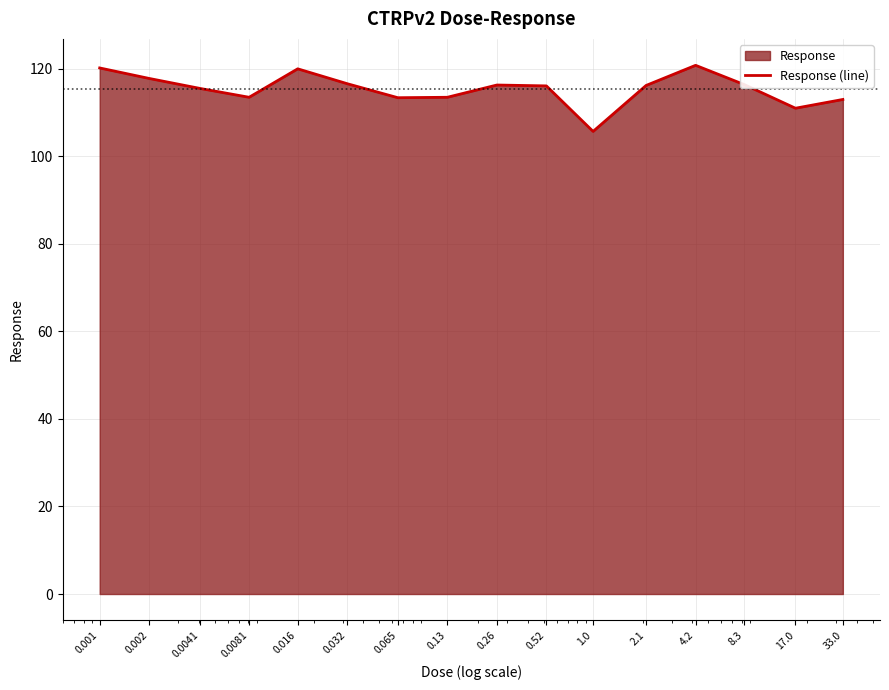

How many lines are shown in the chart?

1